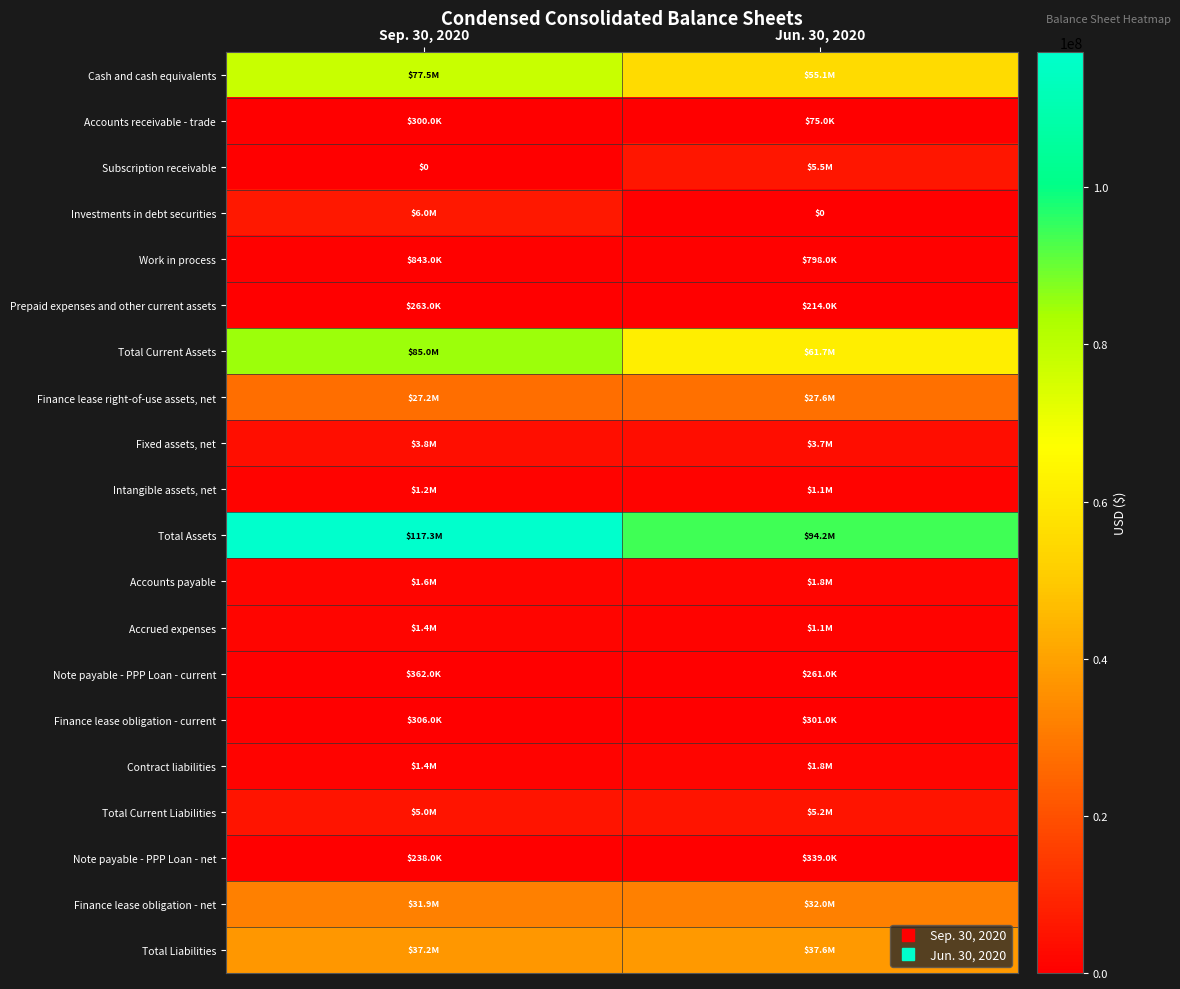

Rank the categories by Total Liabilities value from lowest to highest.

Sep. 30, 2020, Jun. 30, 2020